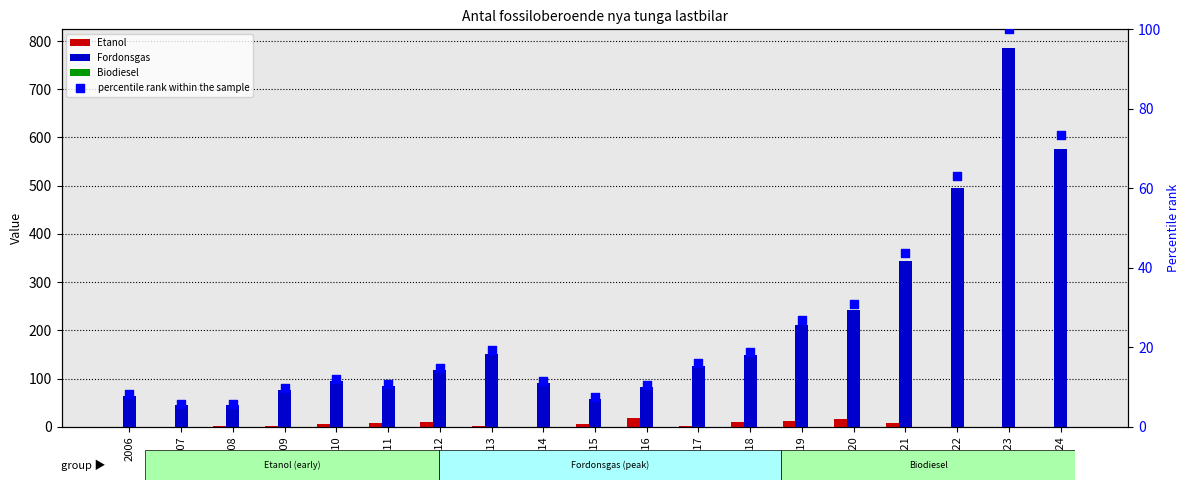

Is the value of percentile rank within the sample at 2006 greater than the value of Etanol at 2006?

Yes